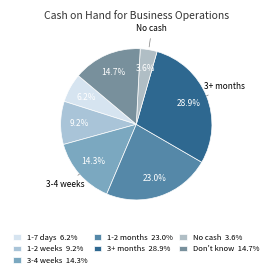

How many segments does this pie chart have?

7